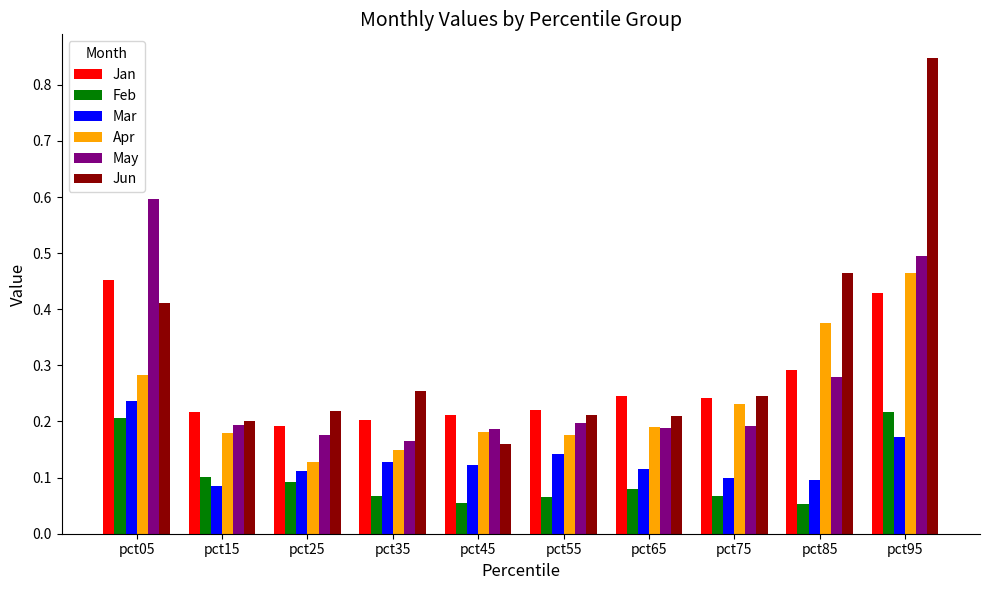

Which series has the largest range (max minus min)?

Jun